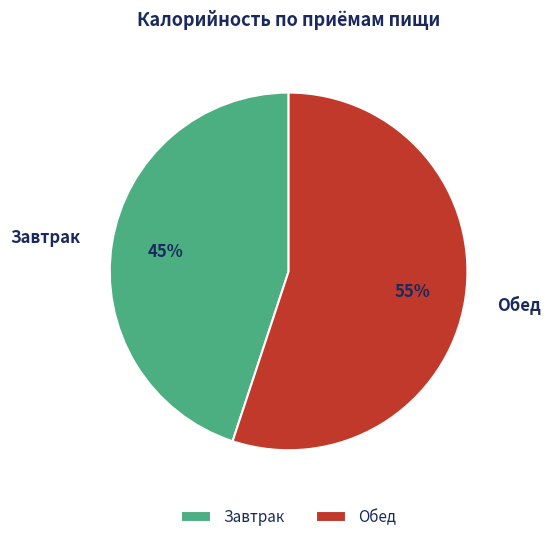

Count the number of slices in the pie.

2